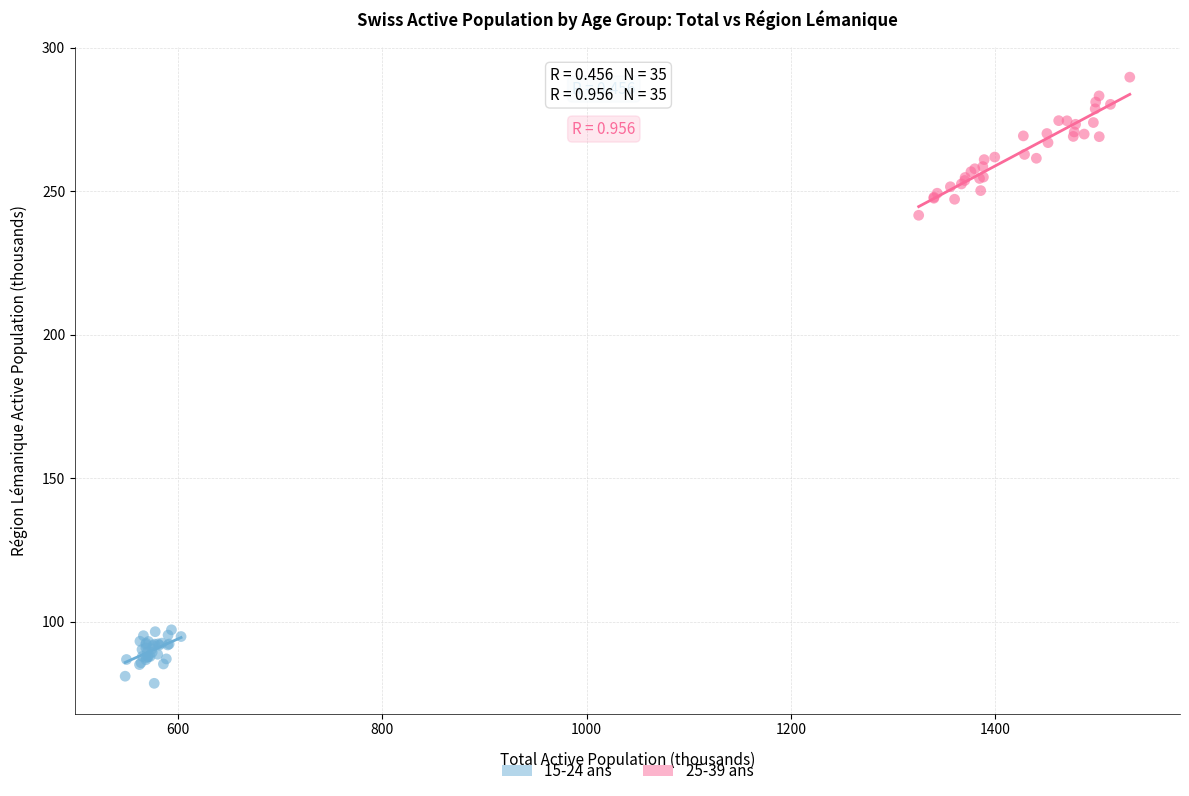

Which series has the largest Y range (max minus min)?

25-39 ans